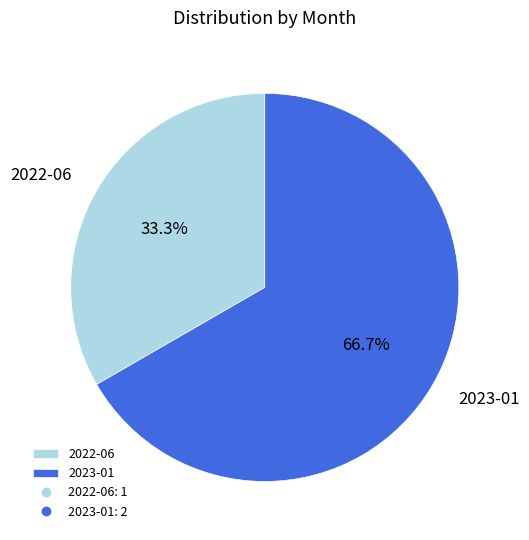

Combined, what portion of the pie is 2023-01 and 2022-06?

100.0%